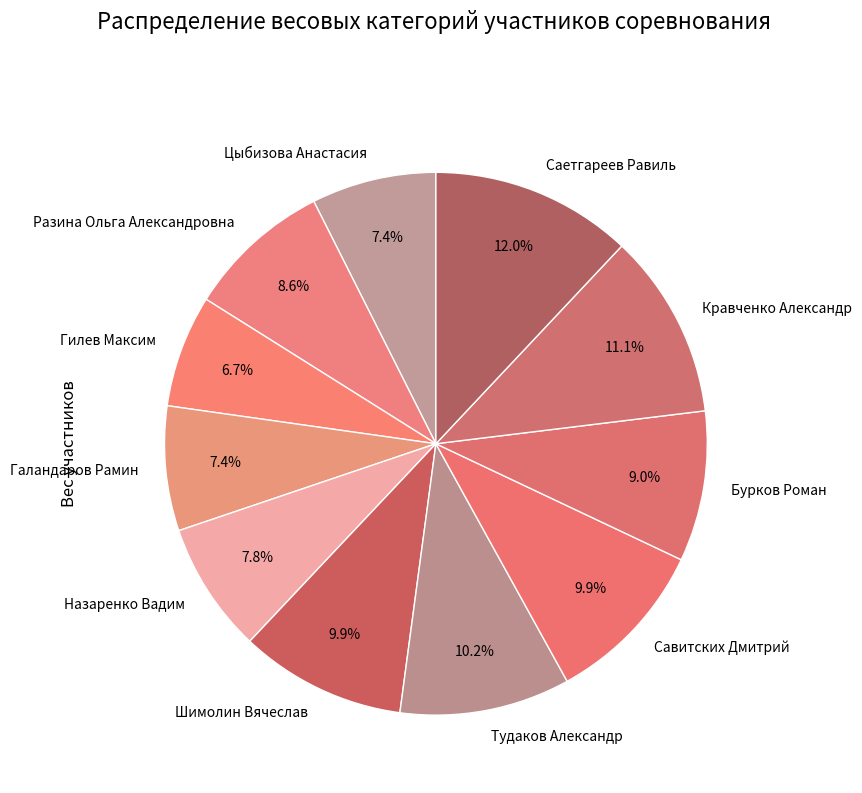

Which category has the smallest portion of the pie?

Гилев Максим